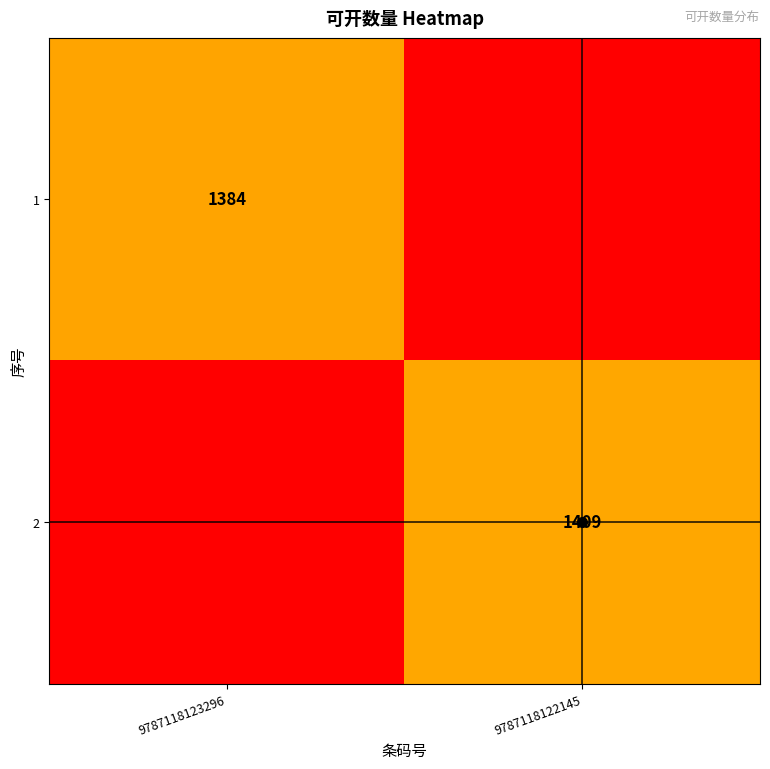

The 2 series shows 1409 at 9787118122145. True or false?

True